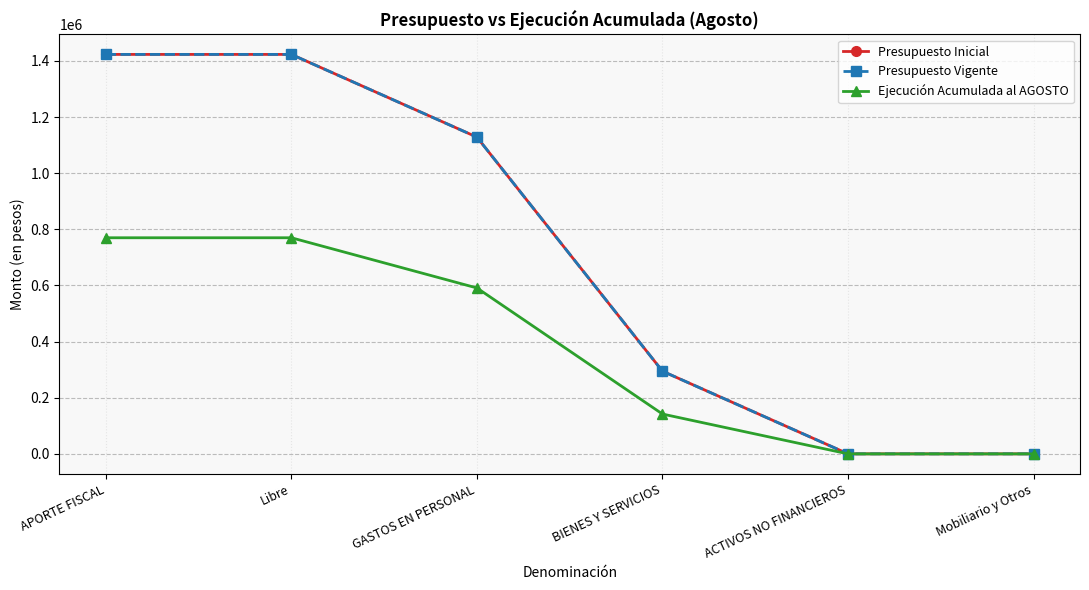

True or false: Ejecución Acumulada al AGOSTO has a value of 0 at Mobiliario y Otros.

True